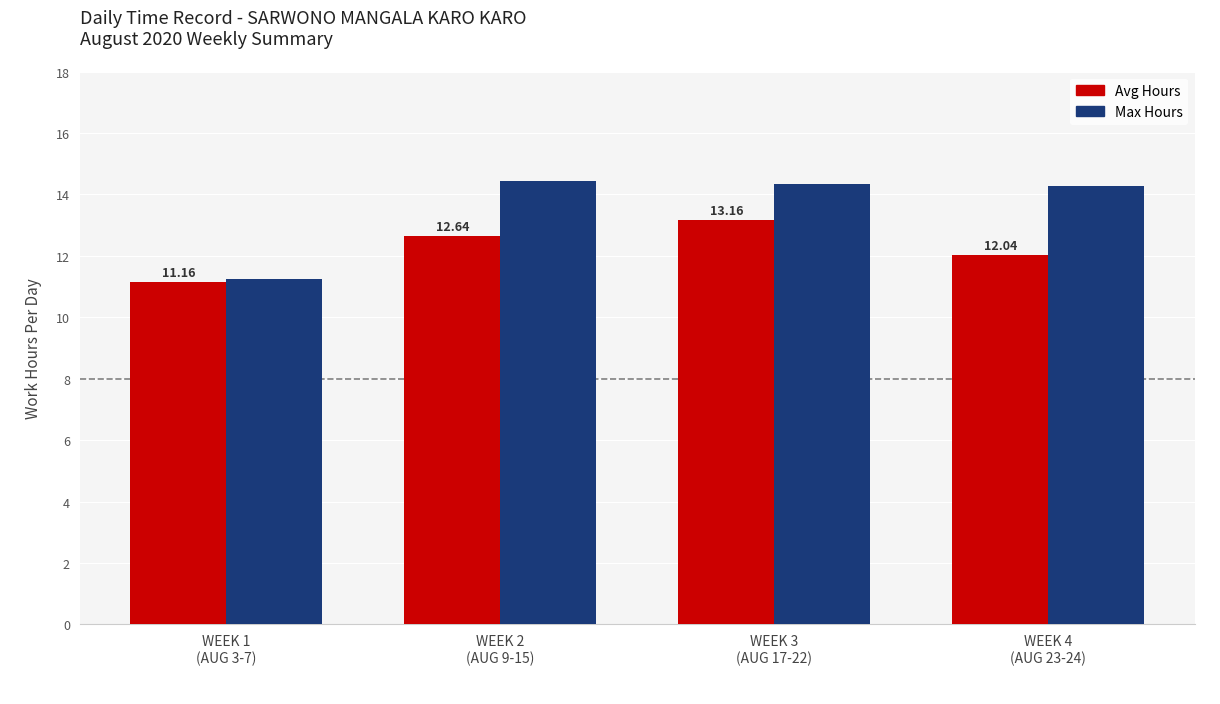

The Avg Hours series shows 4.1 at WEEK 4
(AUG 23-24). True or false?

False